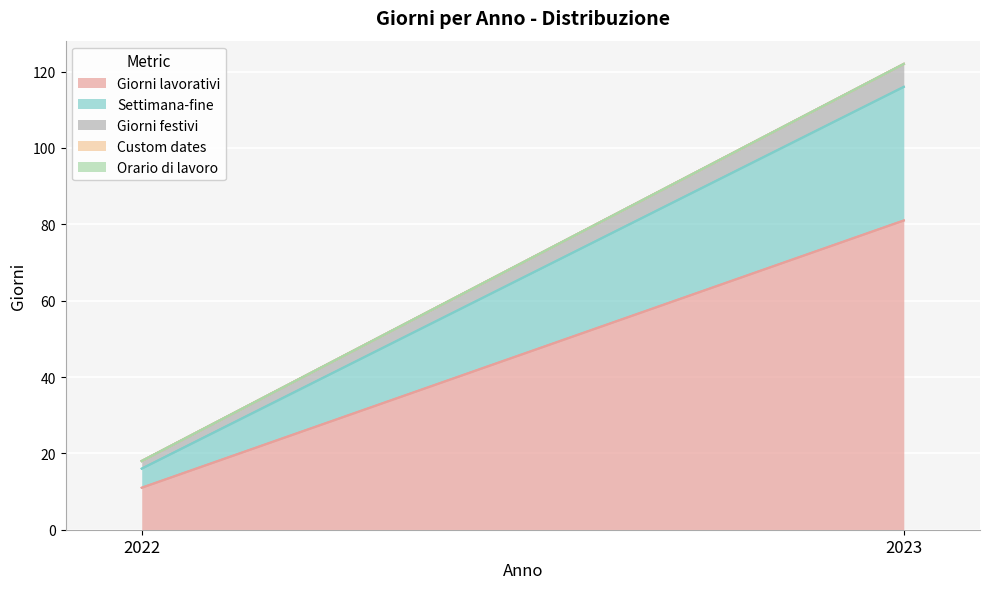

At which category is the sum across all series the highest?

2023